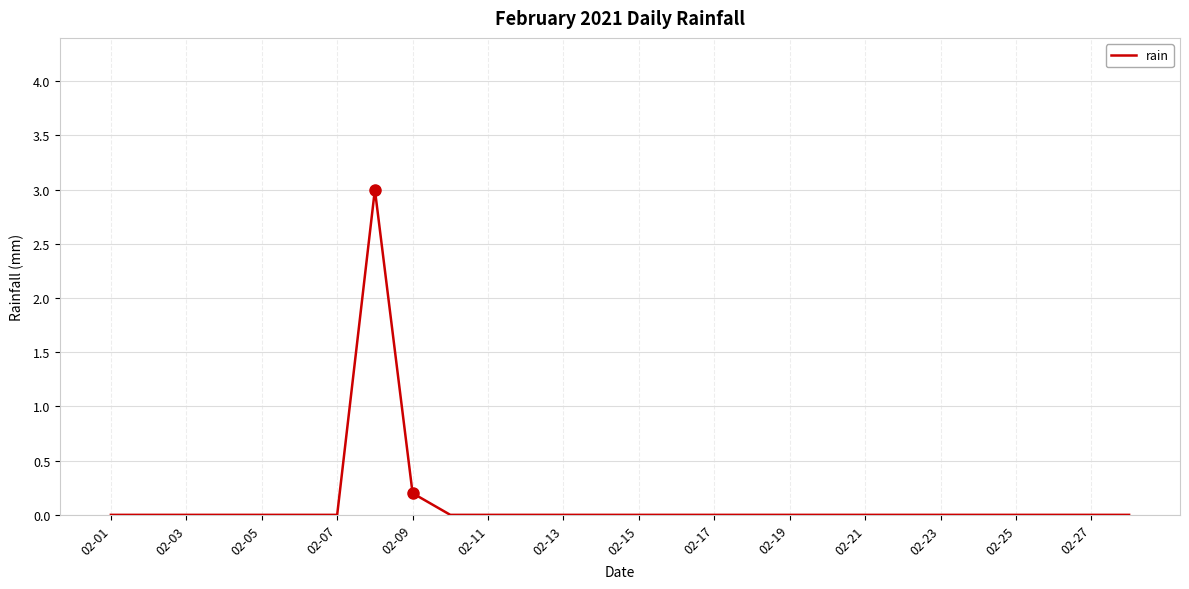

What is the maximum value shown in the chart?

3.0